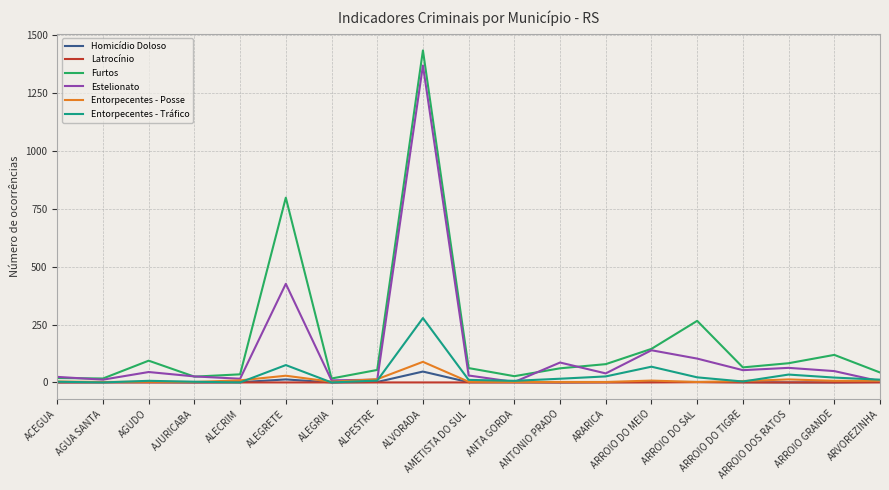

How many lines are shown in the chart?

6